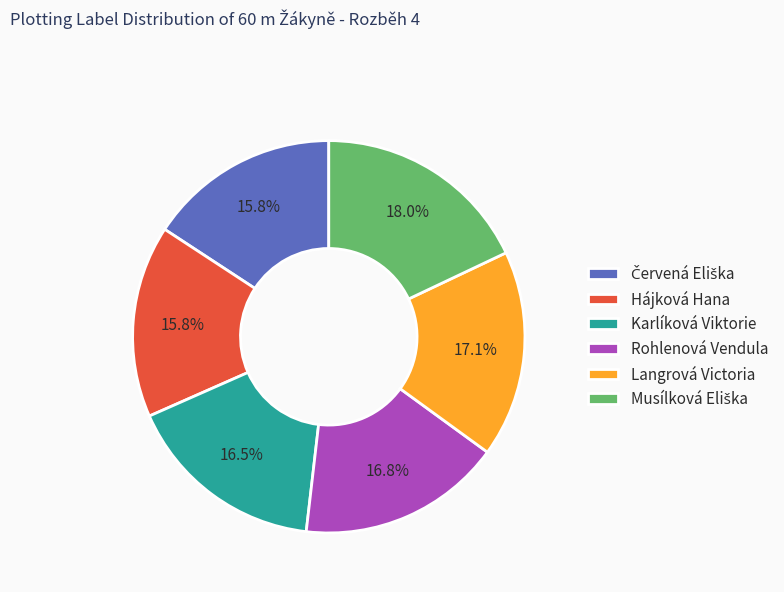

Do Hájková Hana and Langrová Victoria together represent more than half of the pie?

No